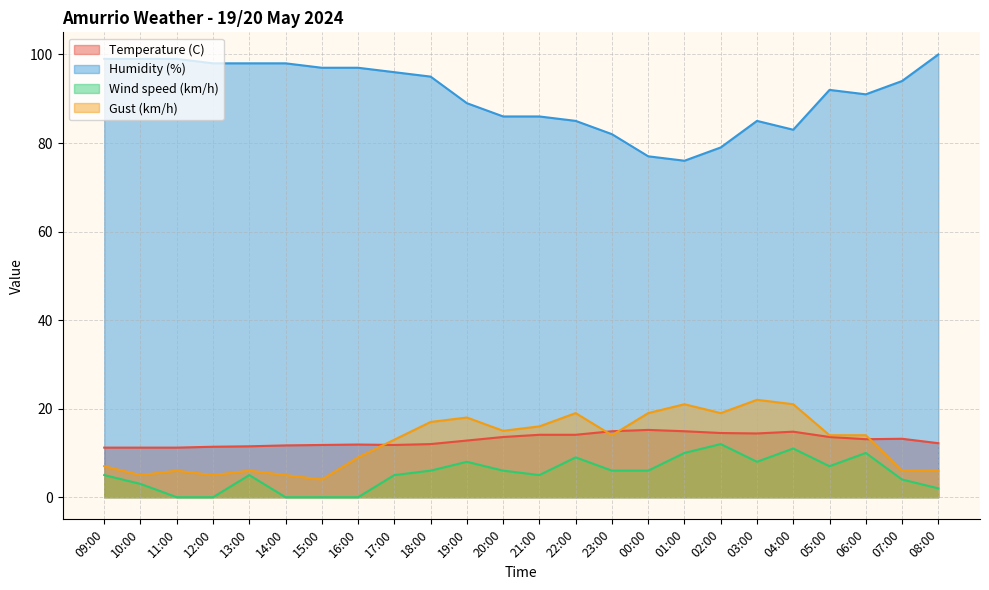

How many interior local valleys does the Humidity (%) series have?

3